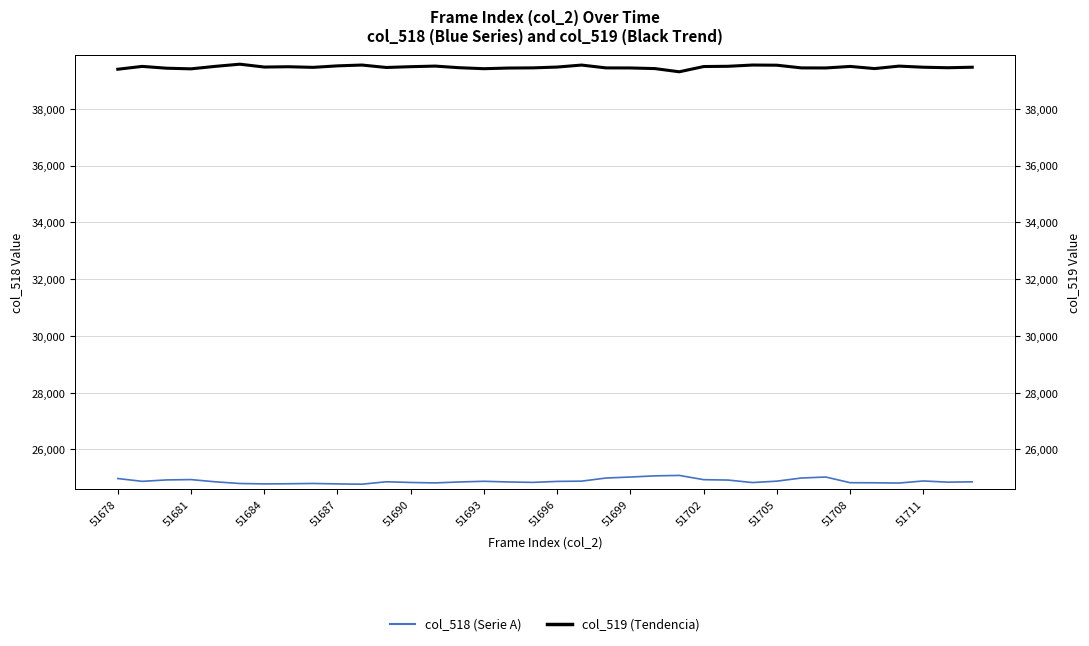

What position from the left is 35?

36